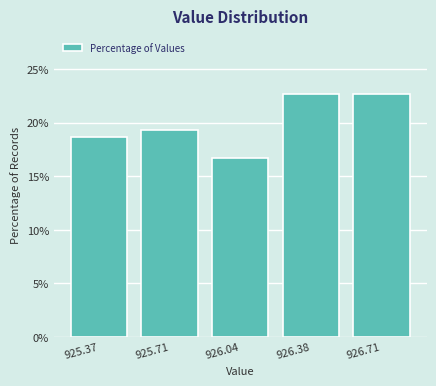

Reading left to right, what are all the values shown in this chart?

925.37=18.7	925.71=19.3	926.04=16.7	926.38=22.7	926.71=22.7